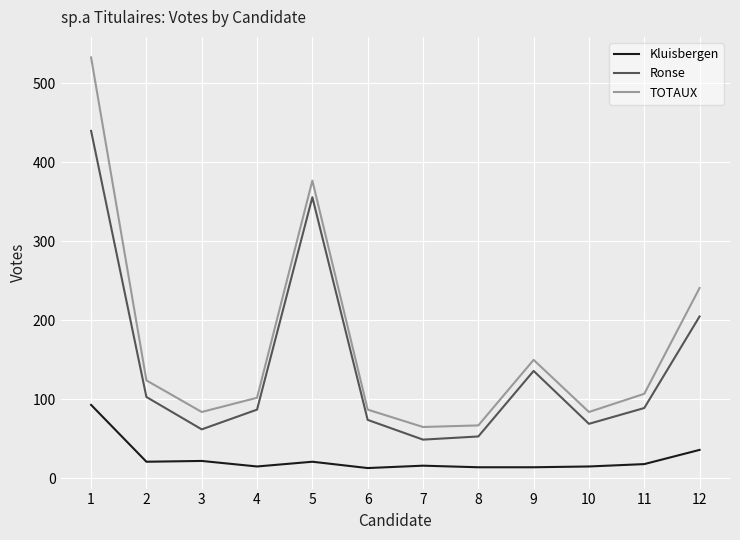

Which series changed the most between 7 and 12?

TOTAUX